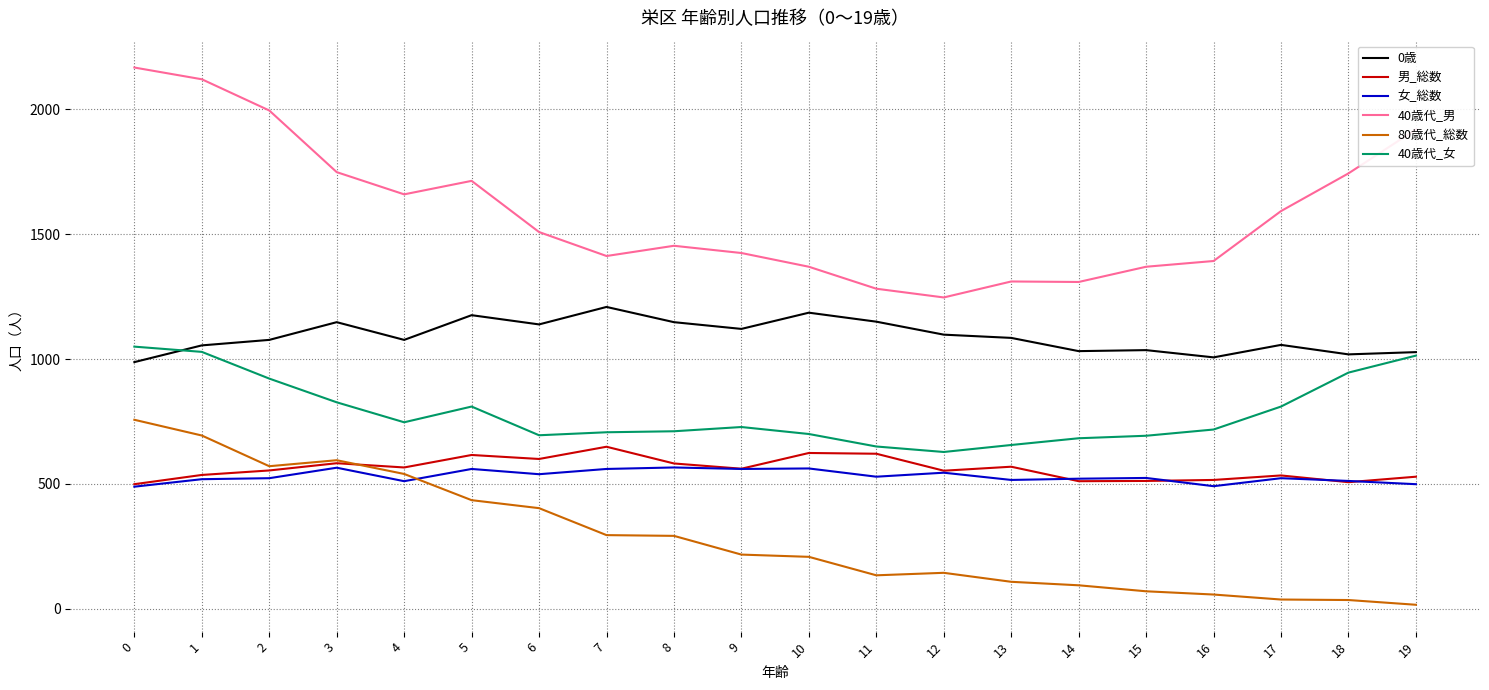

True or false: 40歳代_男 and 80歳代_総数 intersect in this chart.

False